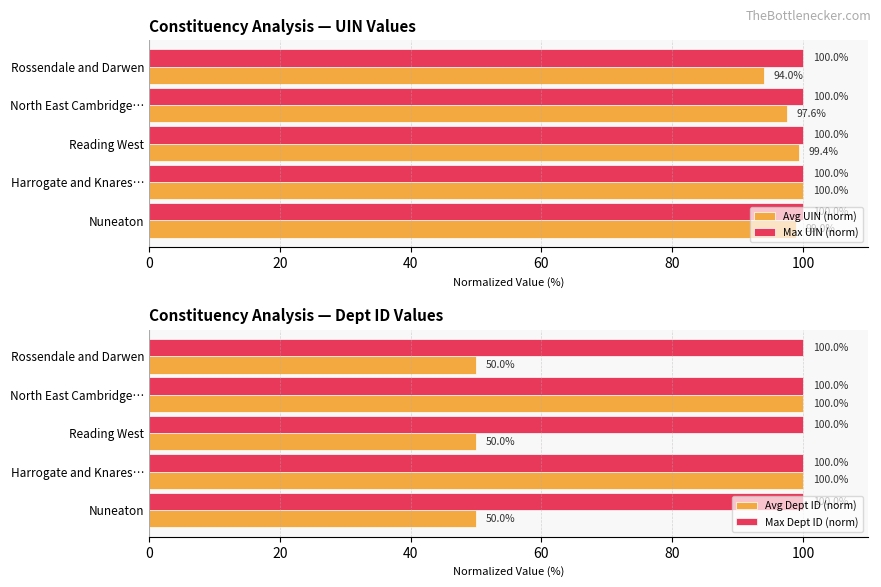

What is the lowest value of the Avg Dept ID (norm) series?

50